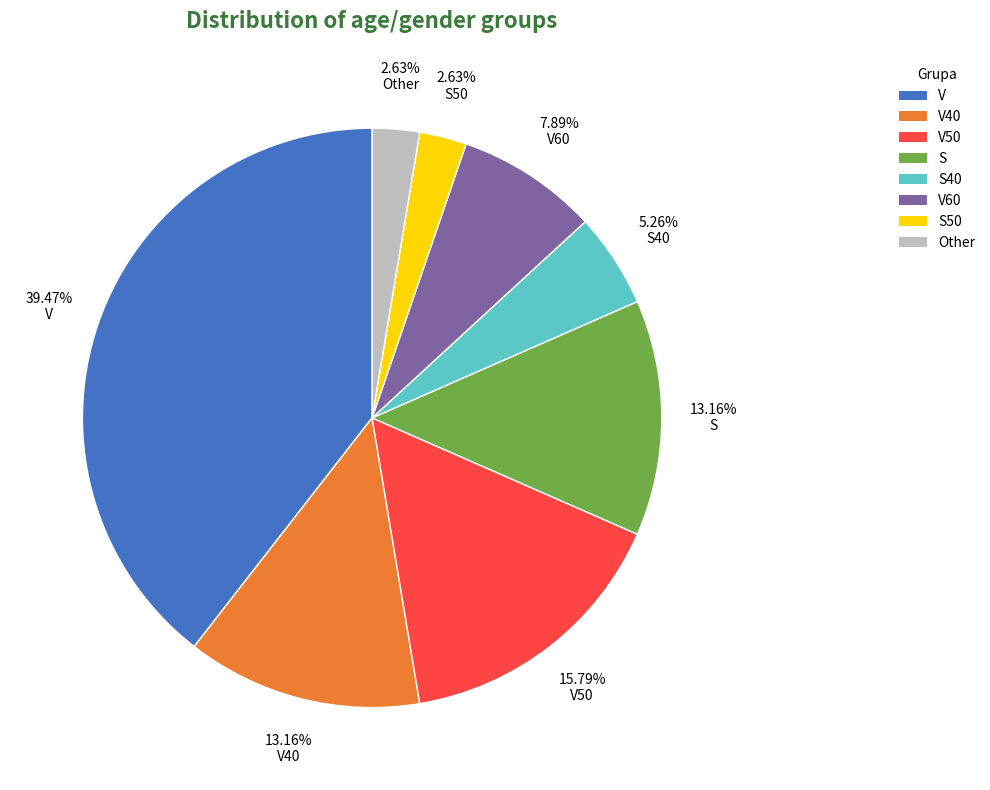

Is S the majority of the pie?

No